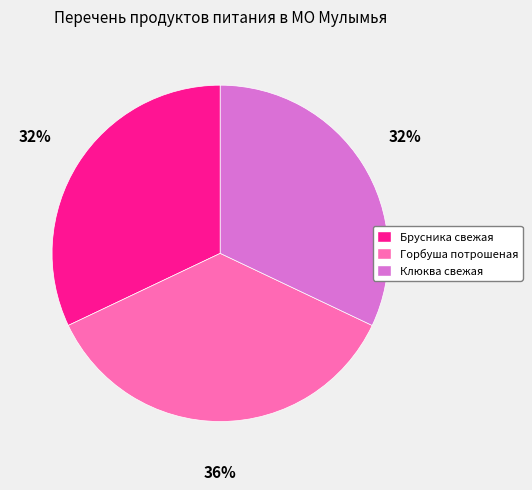

To the nearest percent, what is the difference between the largest and smallest slice percentages?

4%